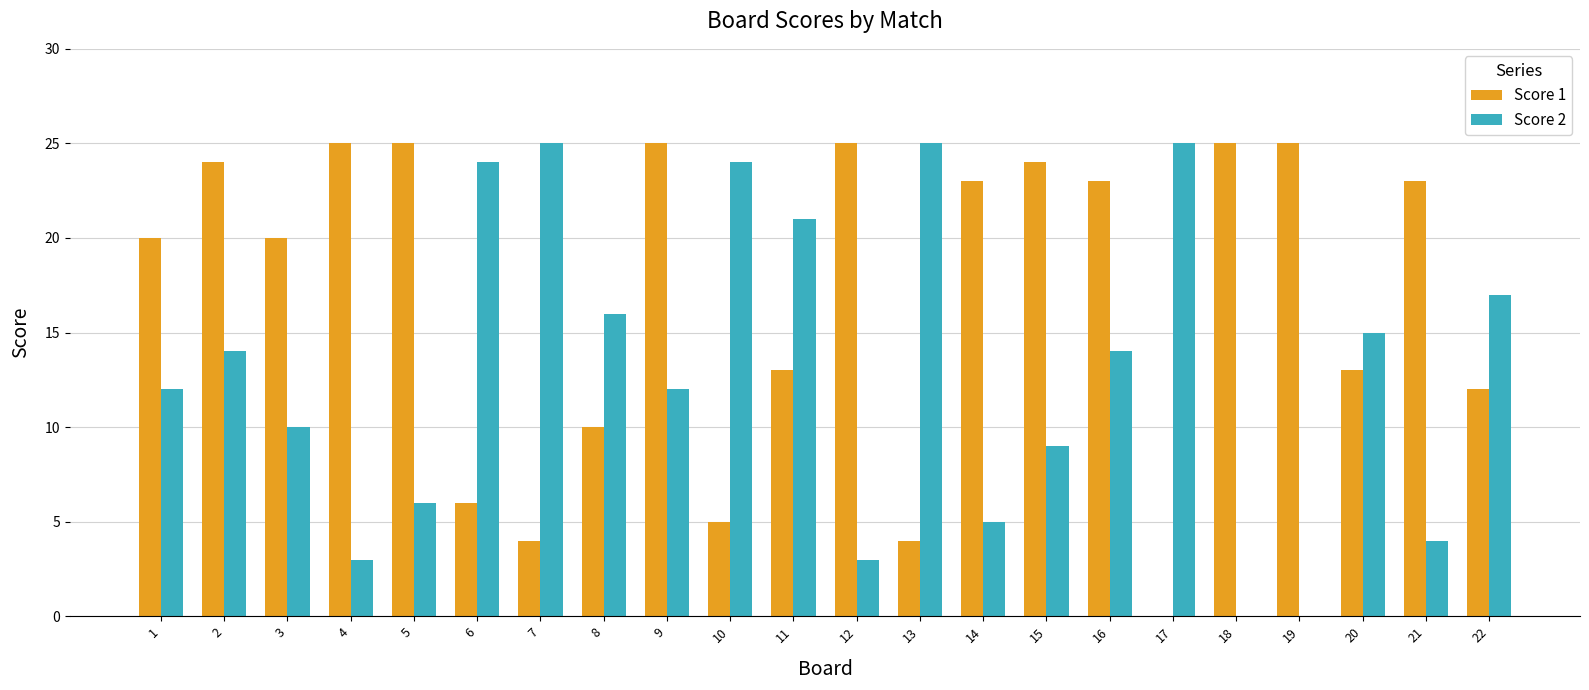

At which label is Score 1 closest to 12?

22